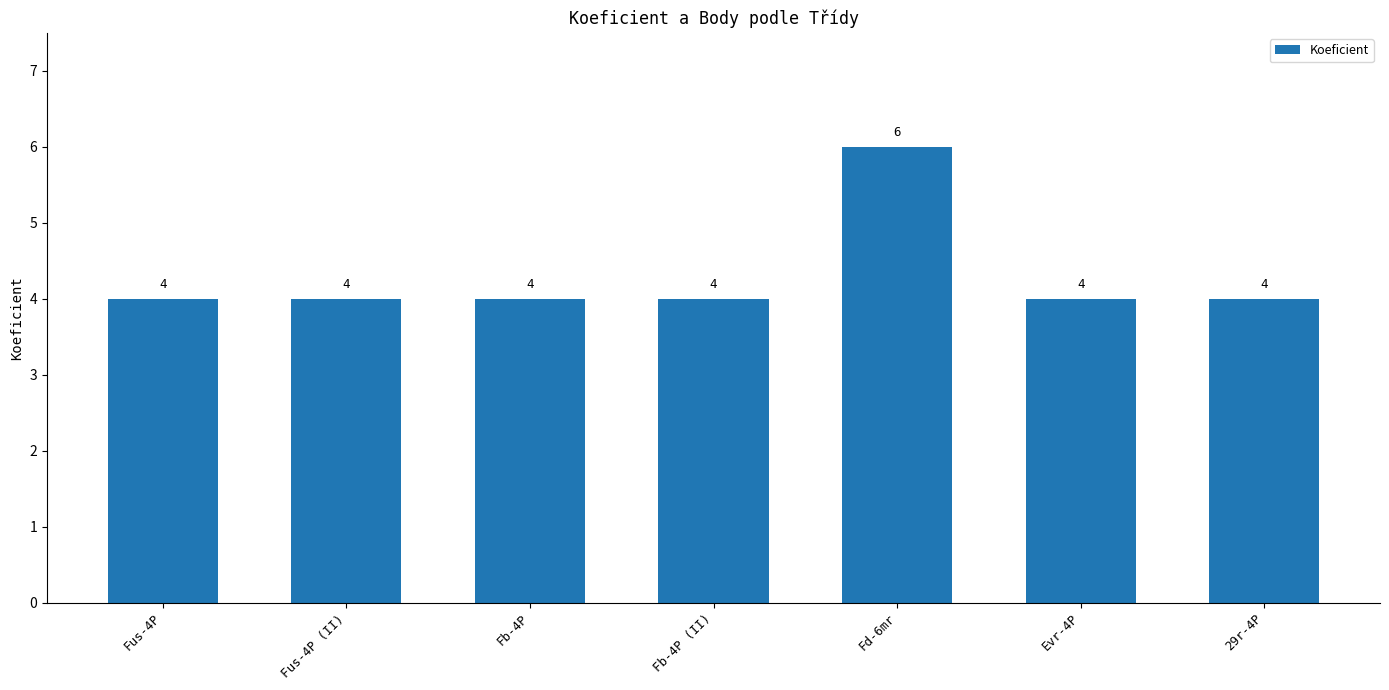

What position from the left is Fb-4P?

3